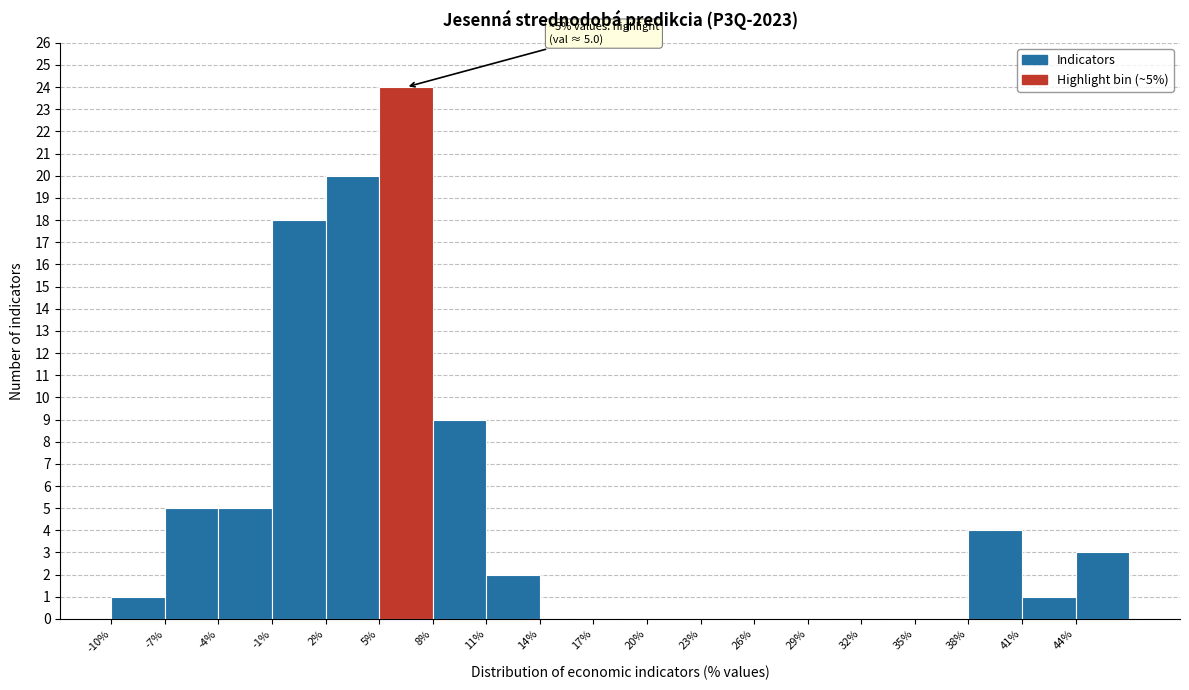

Over which range of the x-axis is the bar tallest?

5 to 8